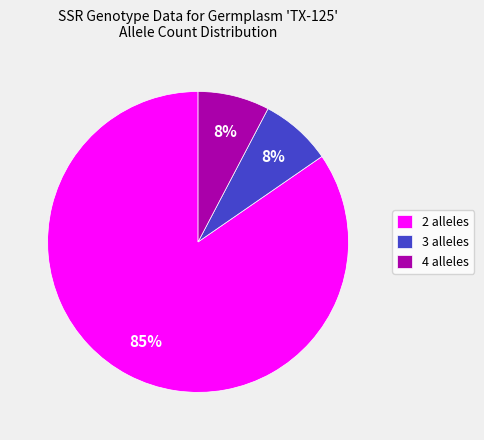

How many slices are in this pie chart?

3